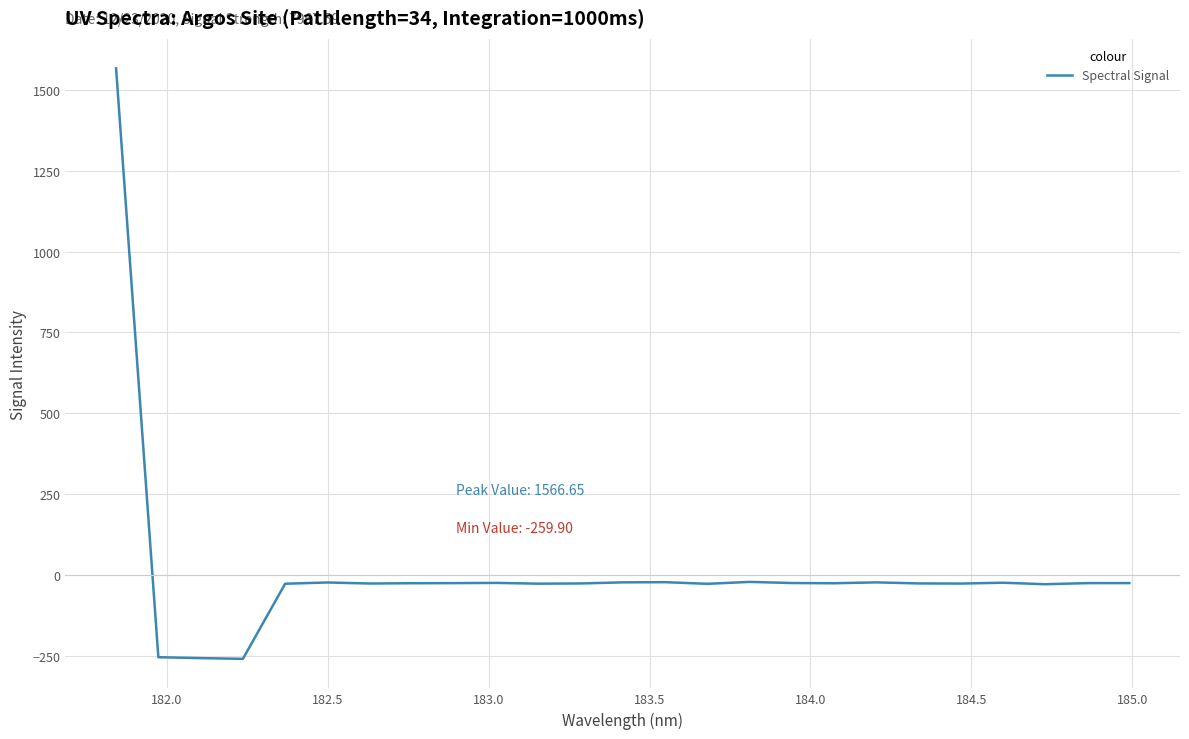

What is the minimum value shown in the chart?

-259.9